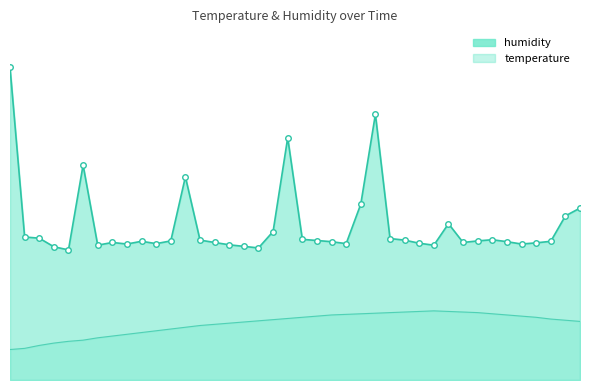

Where does the data first go above 15?

08:00